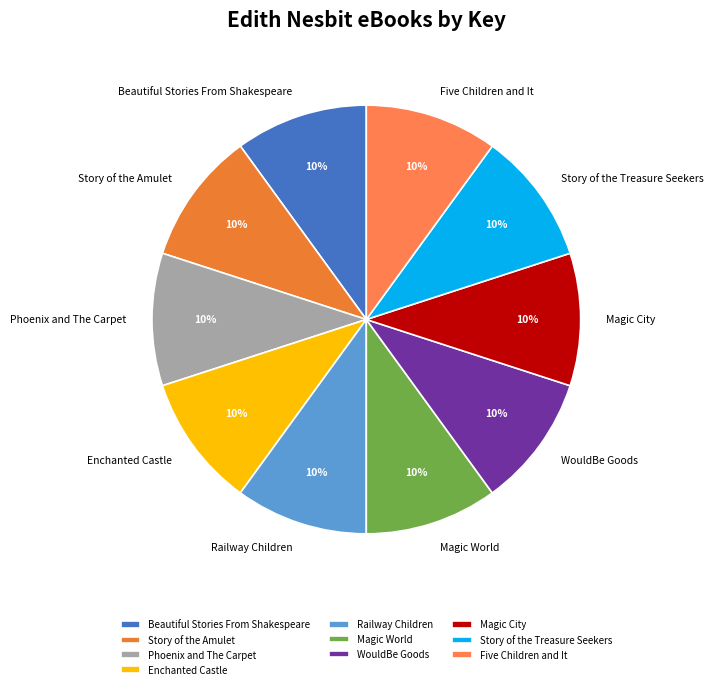

The Five Children and It slice represents 1% of the pie. True or false?

False